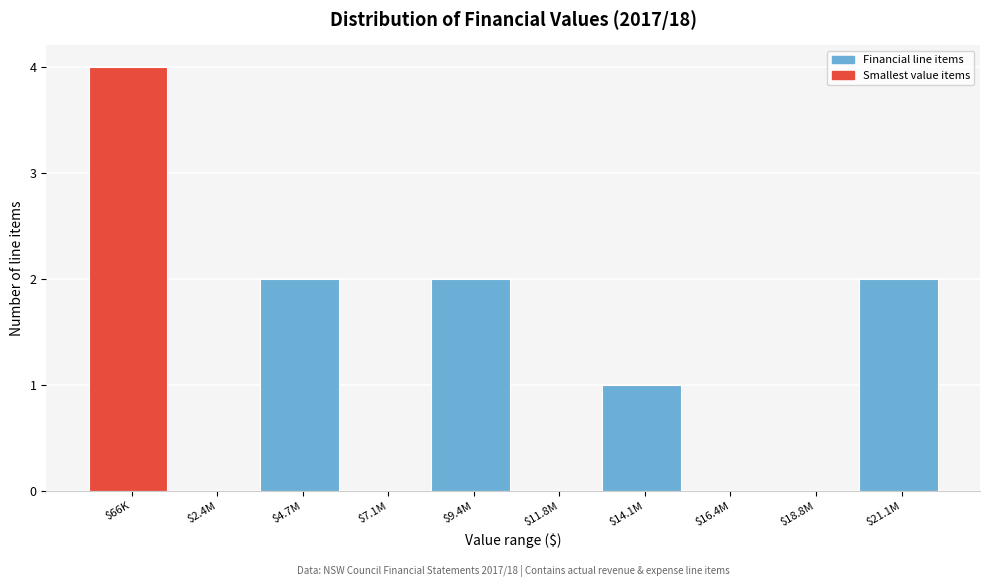

What is the sum of all values?

11